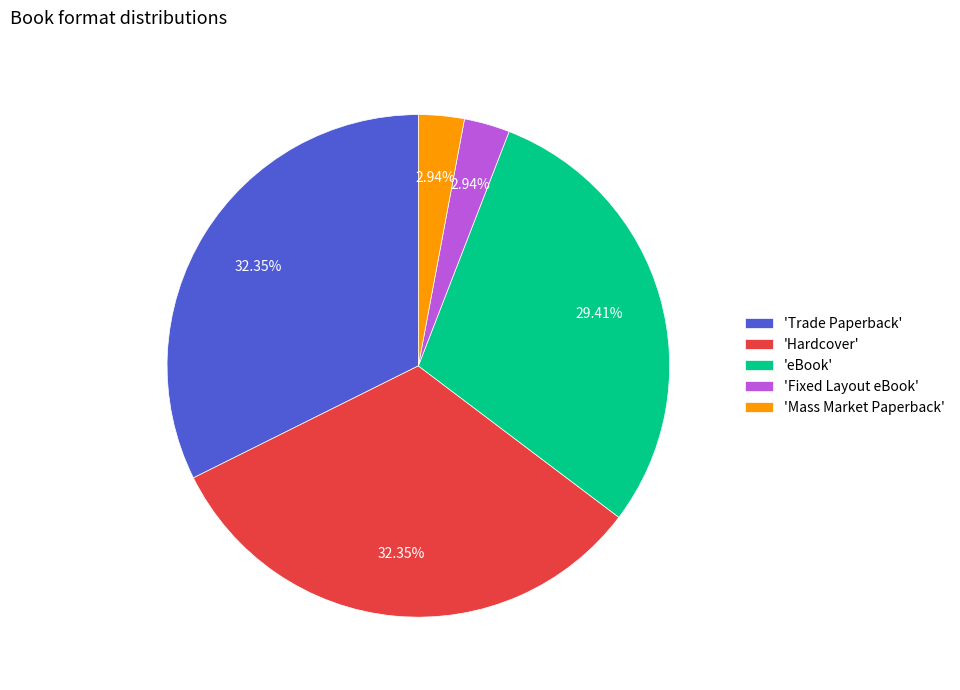

Does 'eBook' represent more than half of the total?

No